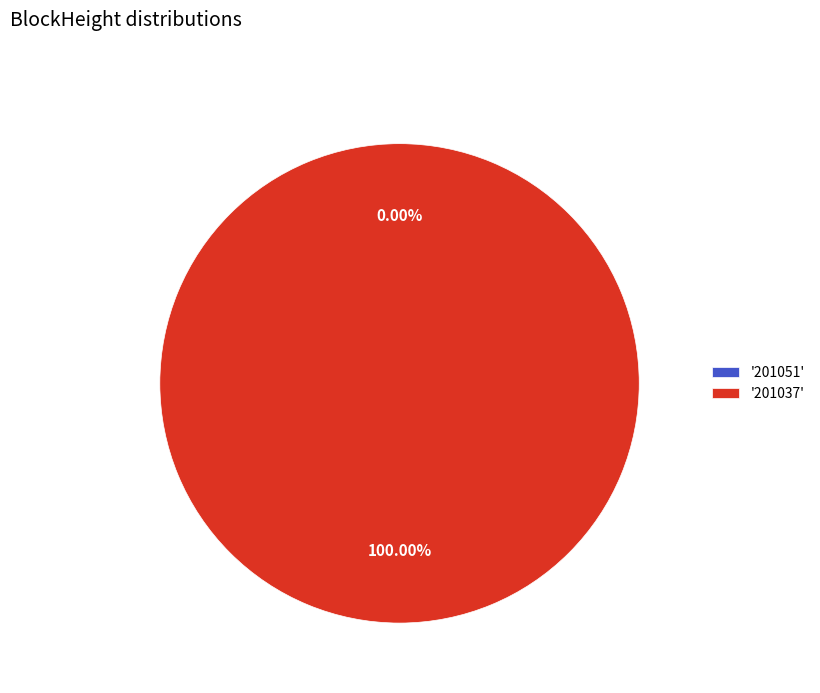

Which slice is the largest?

201037